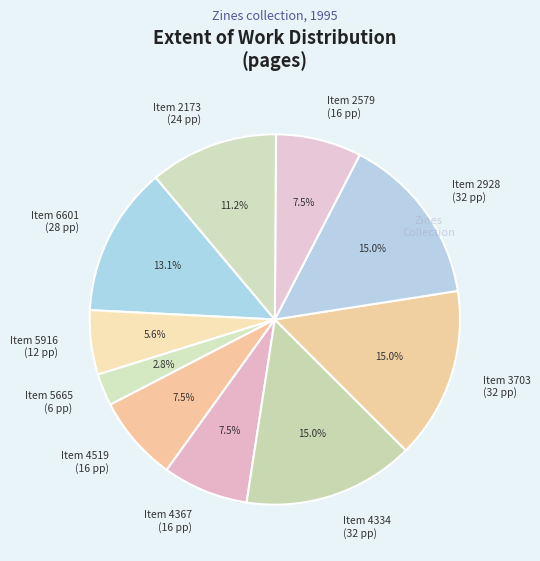

Which slice is the smallest?

Item 5665 (6 pp)